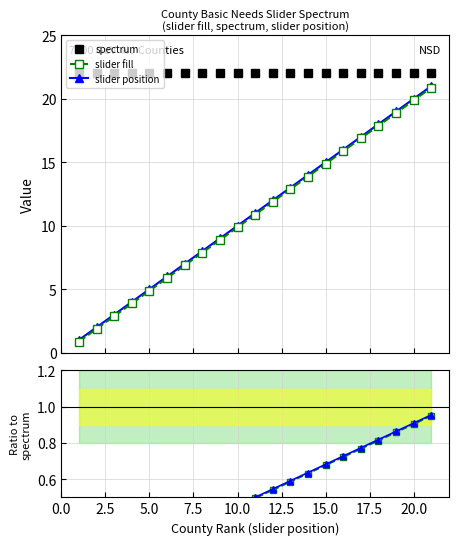

Count the number of categories in the chart.

21